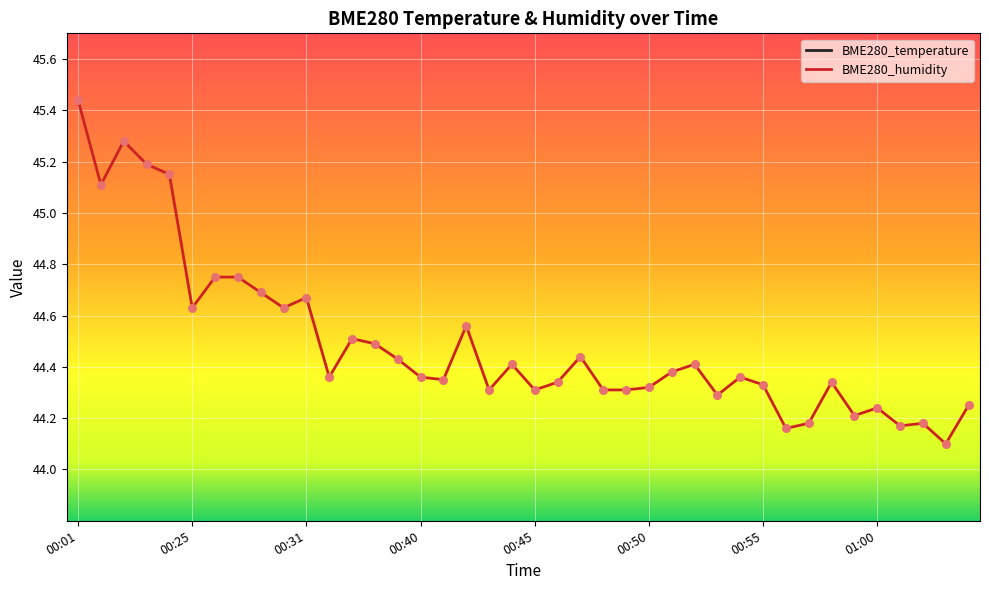

What is the total value across all series at 12?

63.0